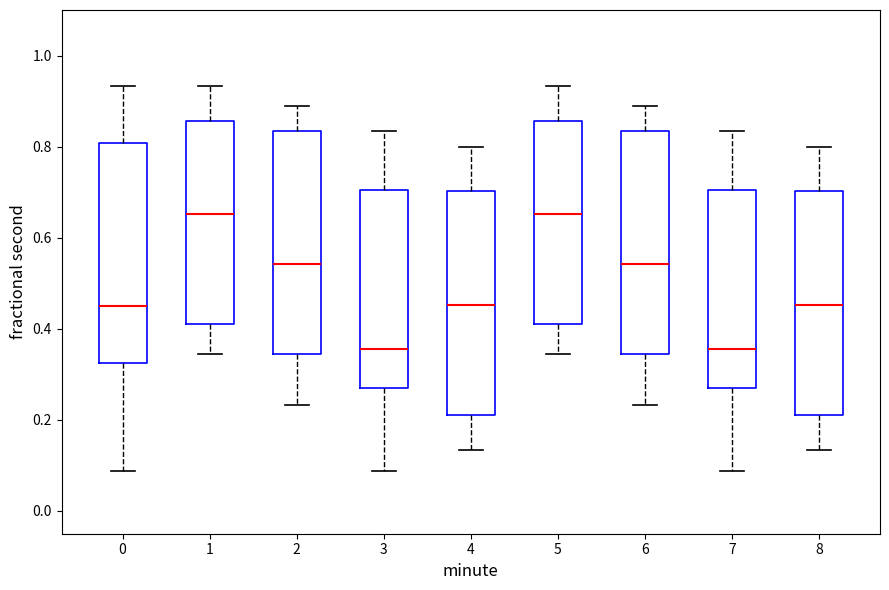

Where does the lower whisker of the box at x = 3 end on the y-axis? The values are not printed on the chart, so give them approximately, as read against the axis.

0.08